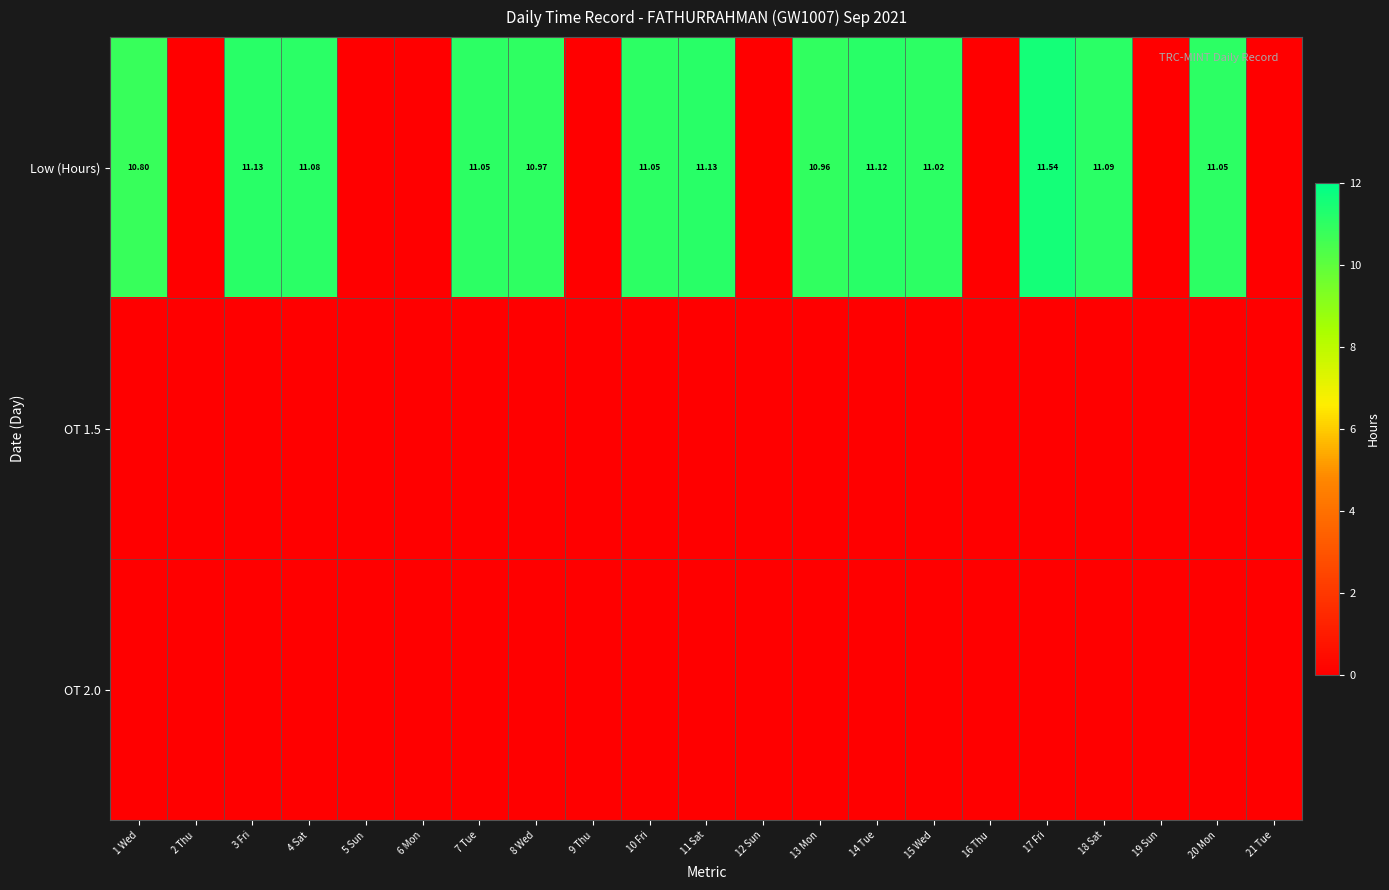

At which category is the sum across all series the highest?

17 Fri